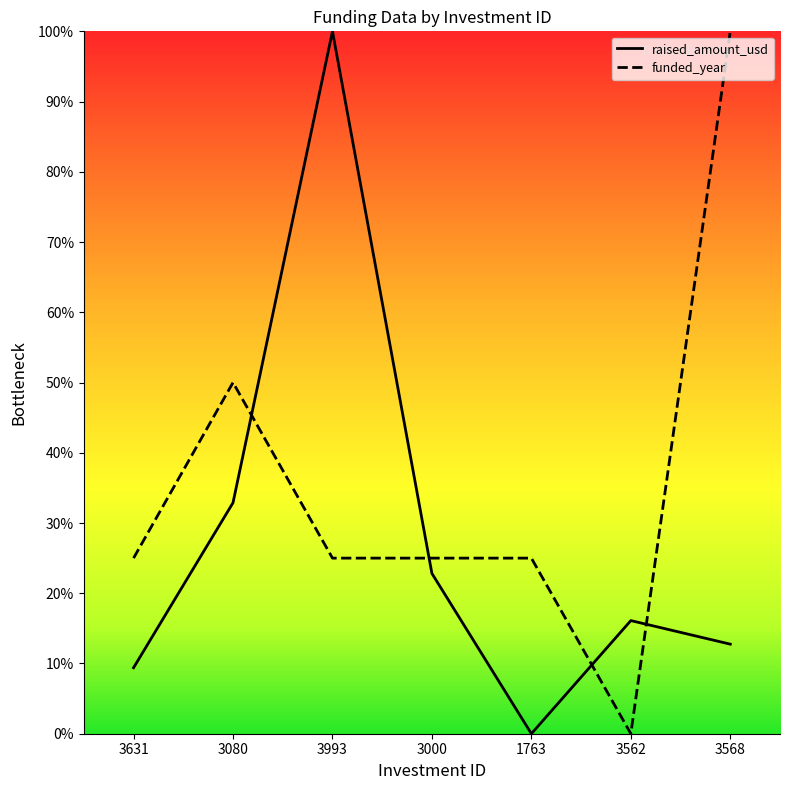

Which series changed the most between 3993 and 3562?

raised_amount_usd